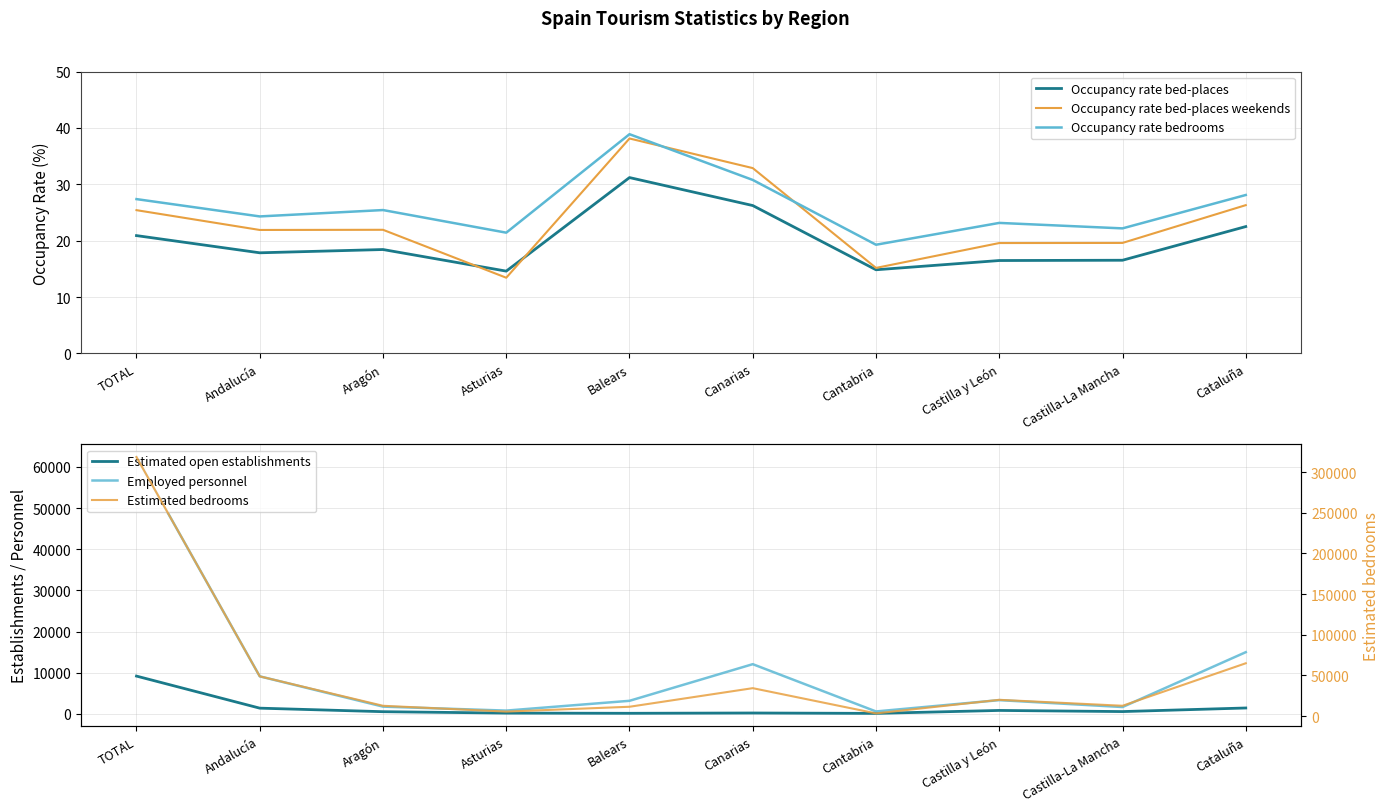

At which category does Occupancy rate bed-places reach its first local valley?

Andalucía